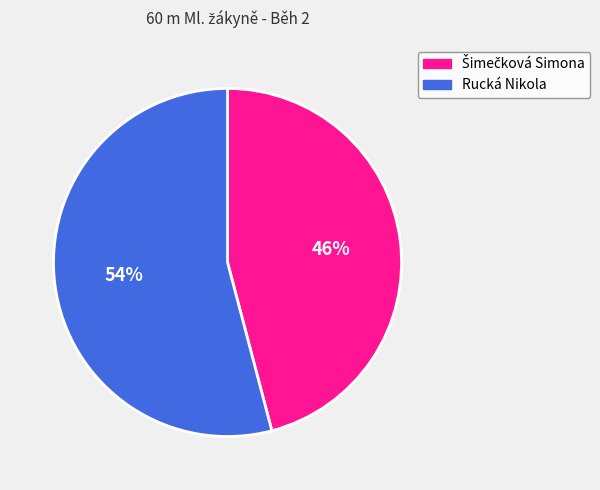

Which slice is the largest?

Rucká Nikola